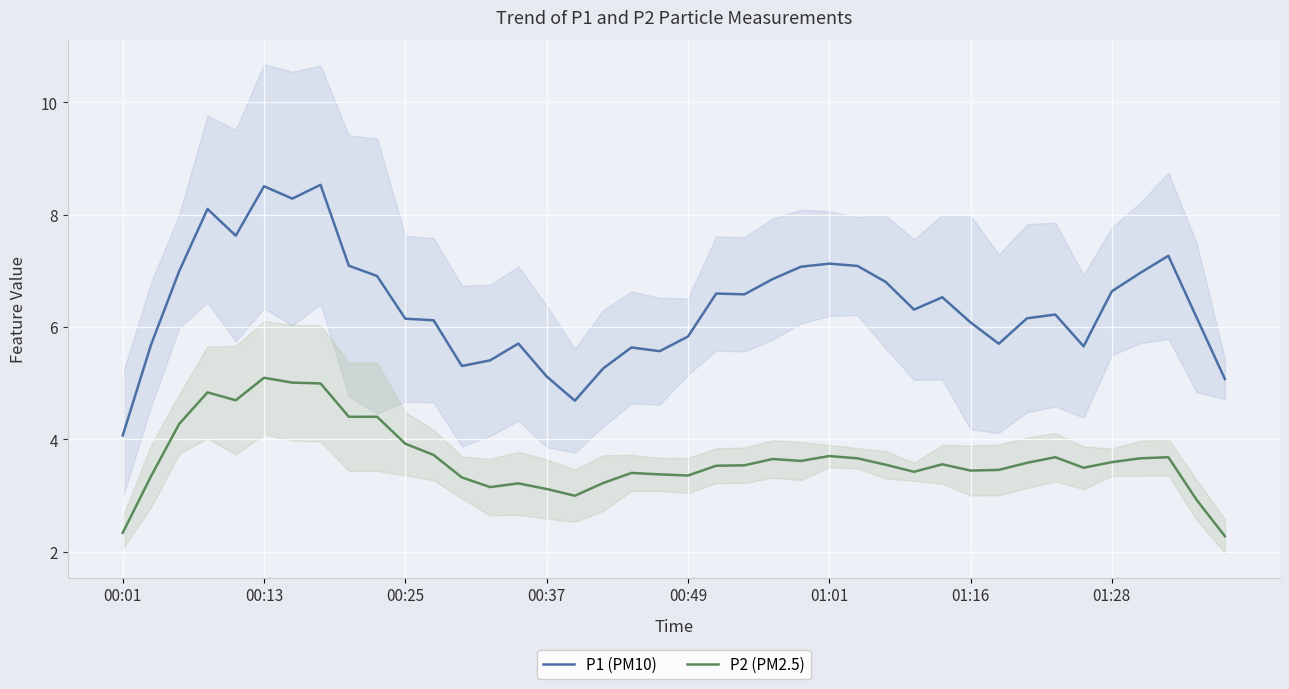

Reading left to right, extract all data points from this chart.

P1 (PM10): 4.1	5.7	7.0	8.1	7.6	8.5	8.3	8.5	7.1	6.9	6.1	6.1	5.3	5.4	5.7	5.1	4.7	5.3	5.6	5.6	5.8	6.6	6.6	6.9	7.1	7.1	7.1	6.8	6.3	6.5	6.1	5.7	6.2	6.2	5.7	6.6	7.0	7.3	6.2	5.1
P2 (PM2.5): 2.3	3.3	4.3	4.8	4.7	5.1	5.0	5.0	4.4	4.4	3.9	3.7	3.3	3.1	3.2	3.1	3.0	3.2	3.4	3.4	3.4	3.5	3.5	3.6	3.6	3.7	3.7	3.5	3.4	3.6	3.4	3.5	3.6	3.7	3.5	3.6	3.7	3.7	2.9	2.3